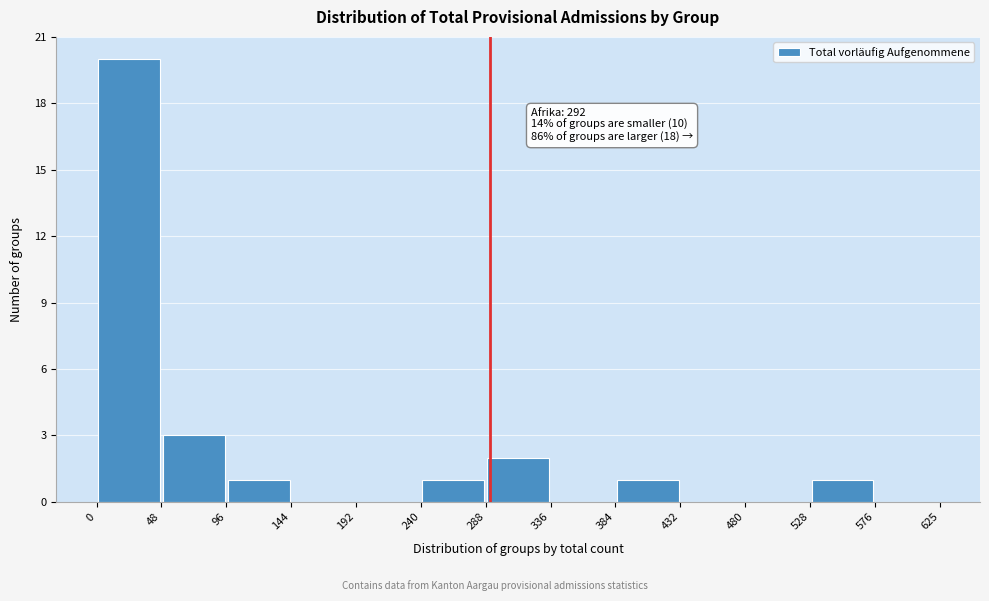

Which range on the x-axis has the tallest bar?

0 to 48